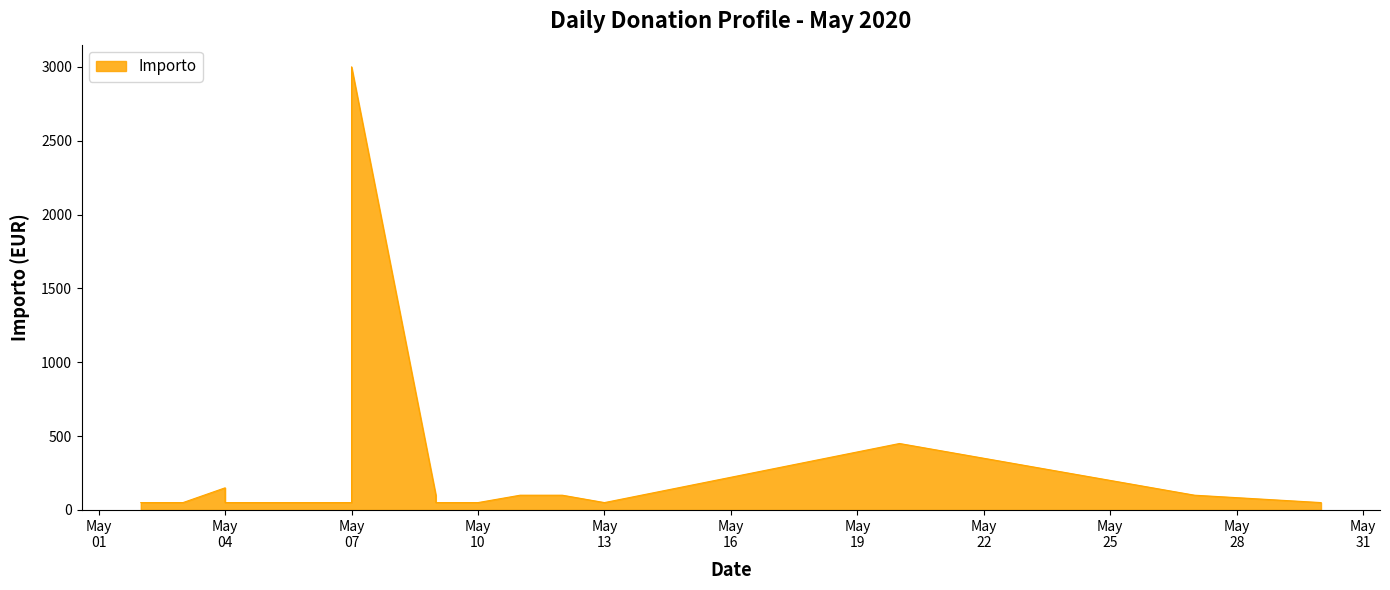

Where is the first local minimum?

2020-05-09